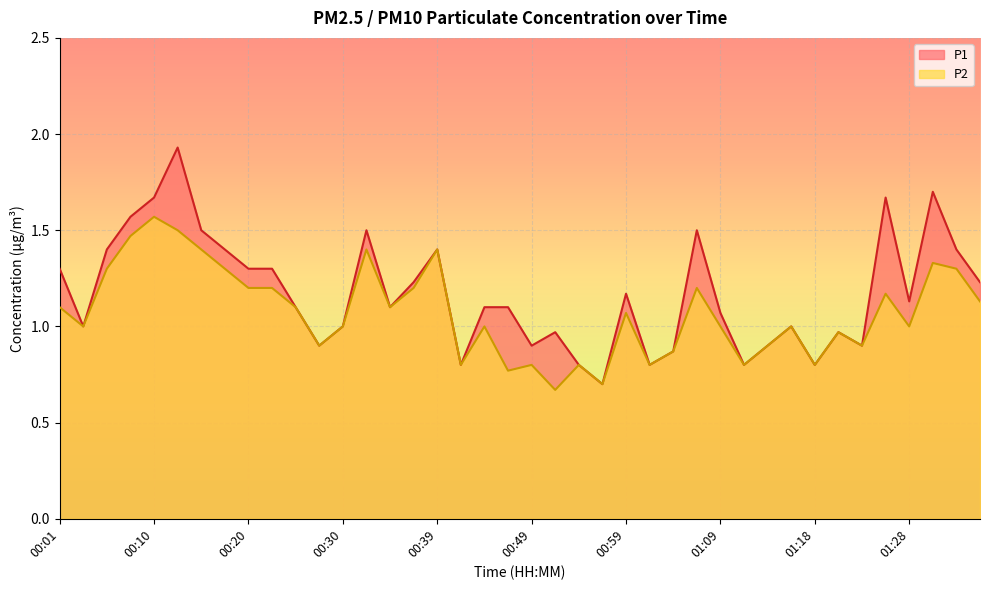

At which category is the sum across all series the highest?

00:13